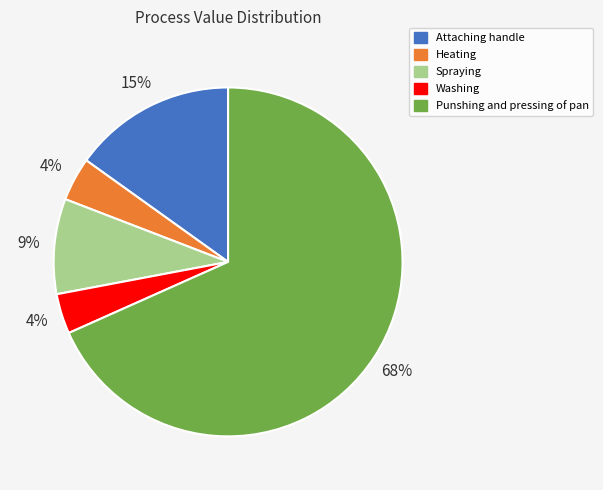

To the nearest percent, what is the average slice percentage?

20%